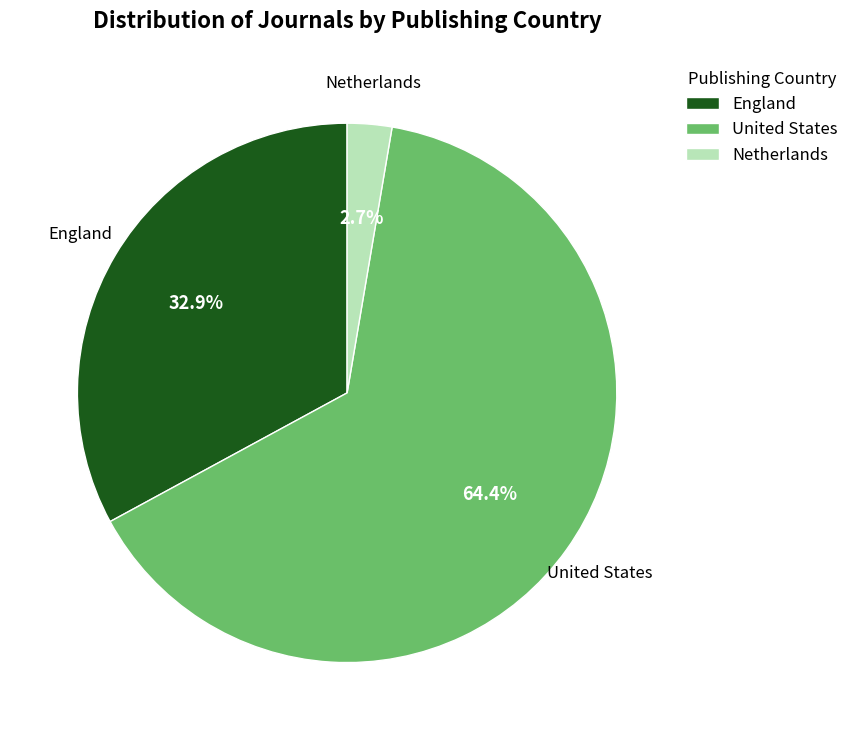

Which slice represents more than half of the pie?

United States